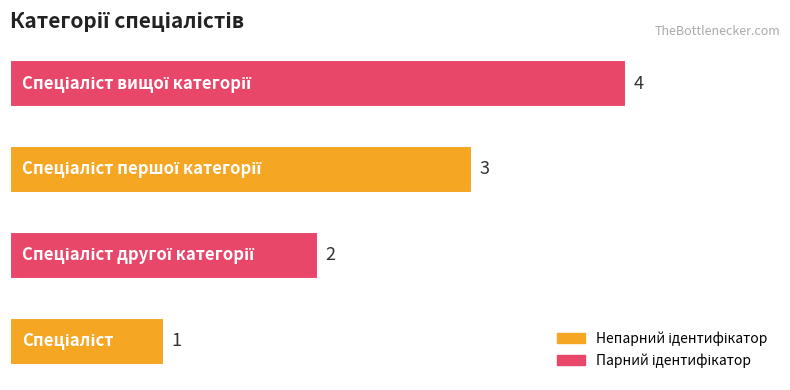

How many series are shown in this chart?

1